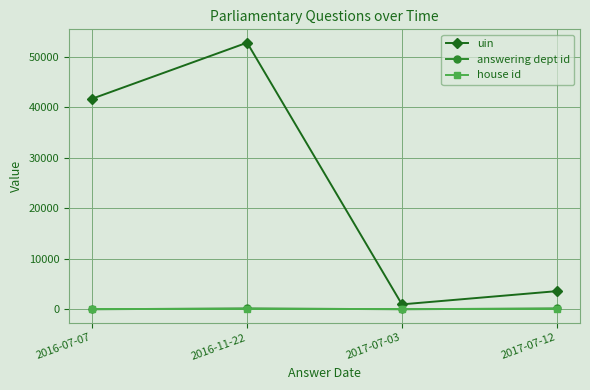

What value does the answering dept id series have at 2017-07-03, to the nearest 5?

30